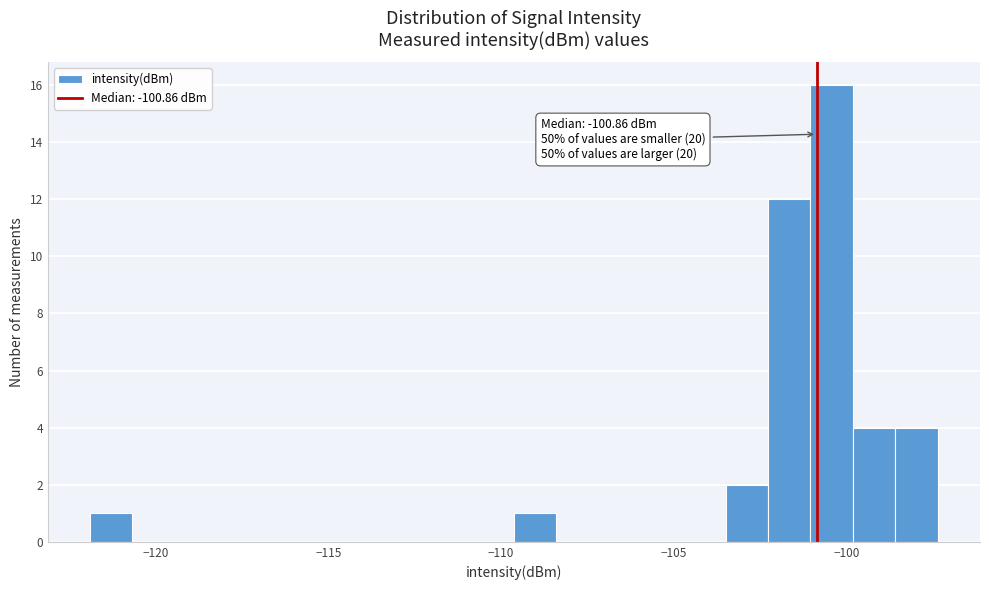

Around what value on the x-axis is the tallest bar? Give the approximate position of its centre, as read against the axis.

-100.5